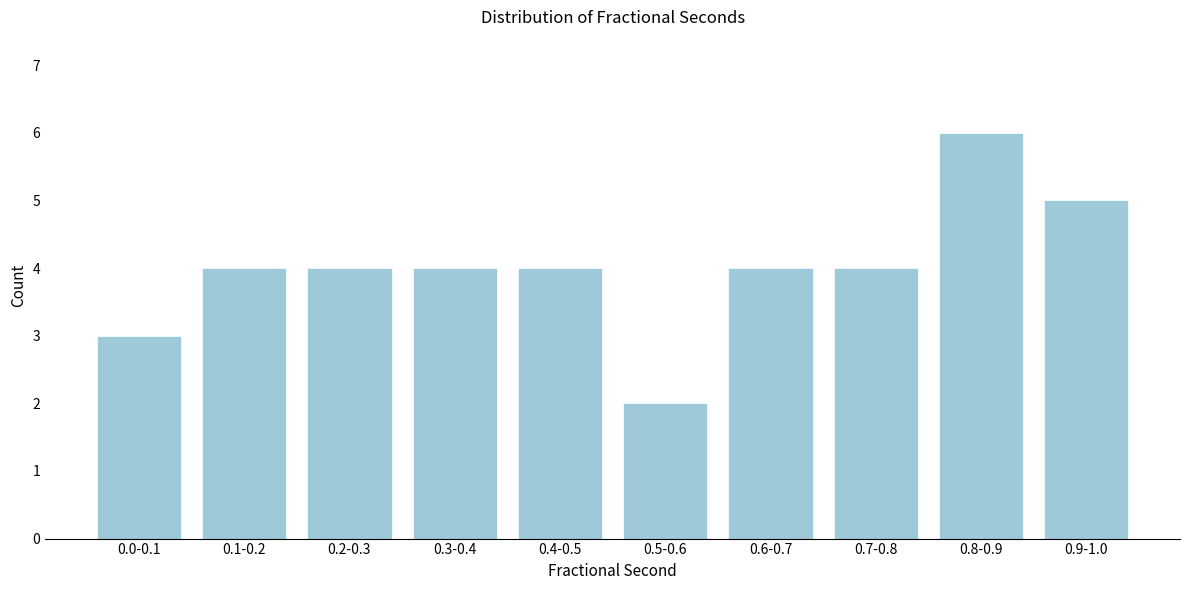

Reading left to right, extract all data points from this chart.

3	4	4	4	4	2	4	4	6	5